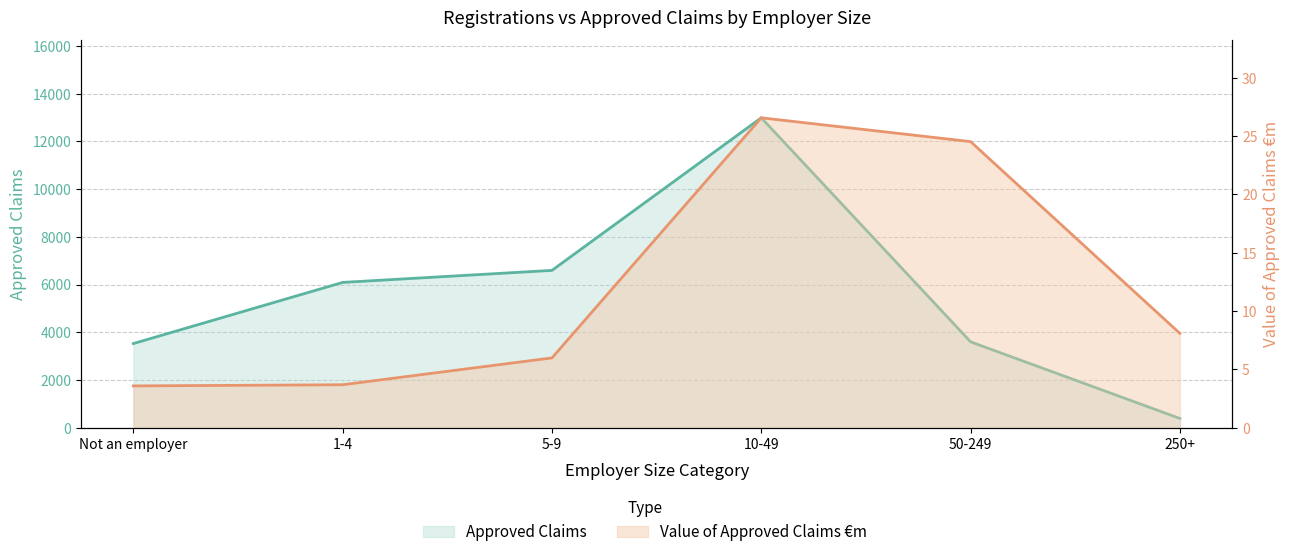

What is the difference between the highest and lowest values at 5-9?

6590.0